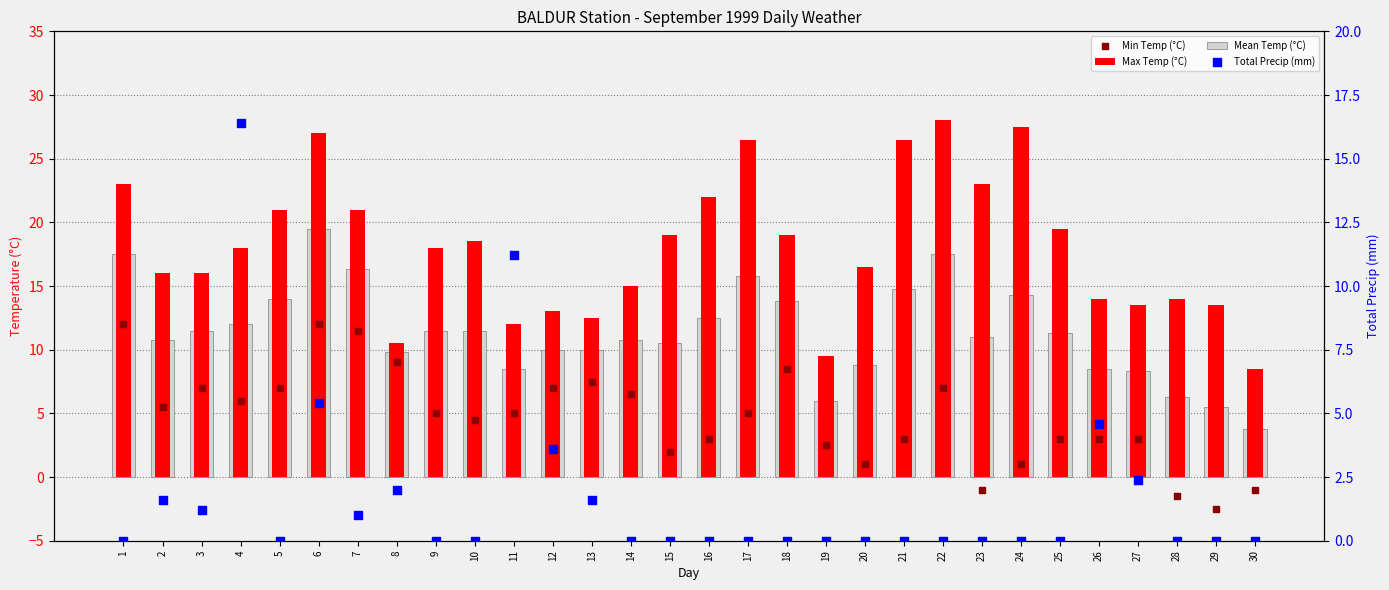

Which series has the largest Y range (max minus min)?

Max Temp (°C)